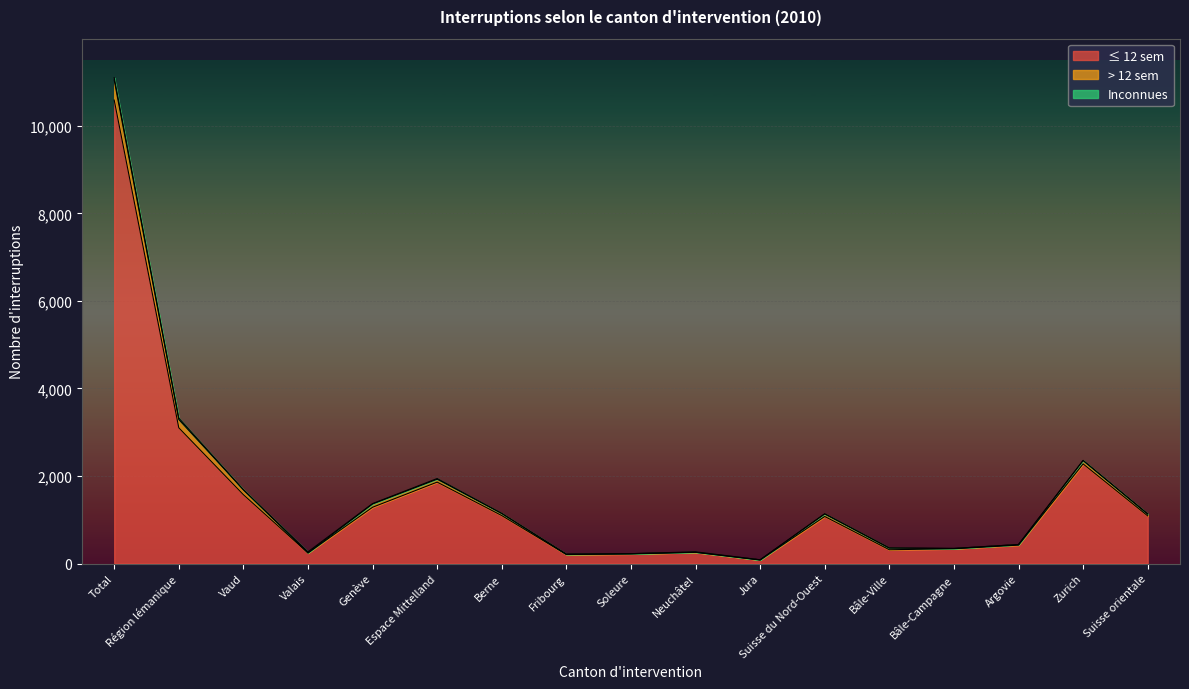

Is it true that ≤ 12 sem equals 1075 at Suisse du Nord-Ouest?

True